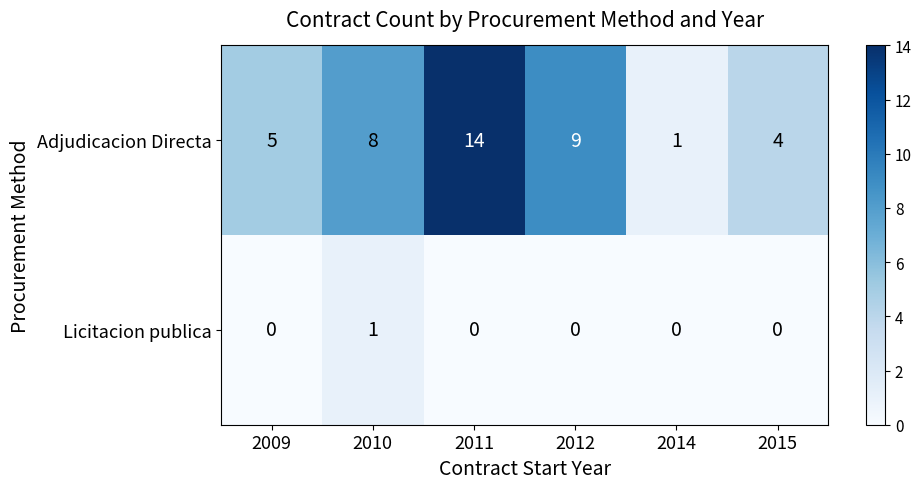

Rank the series by their average value, from highest to lowest.

Adjudicacion Directa, Licitacion publica